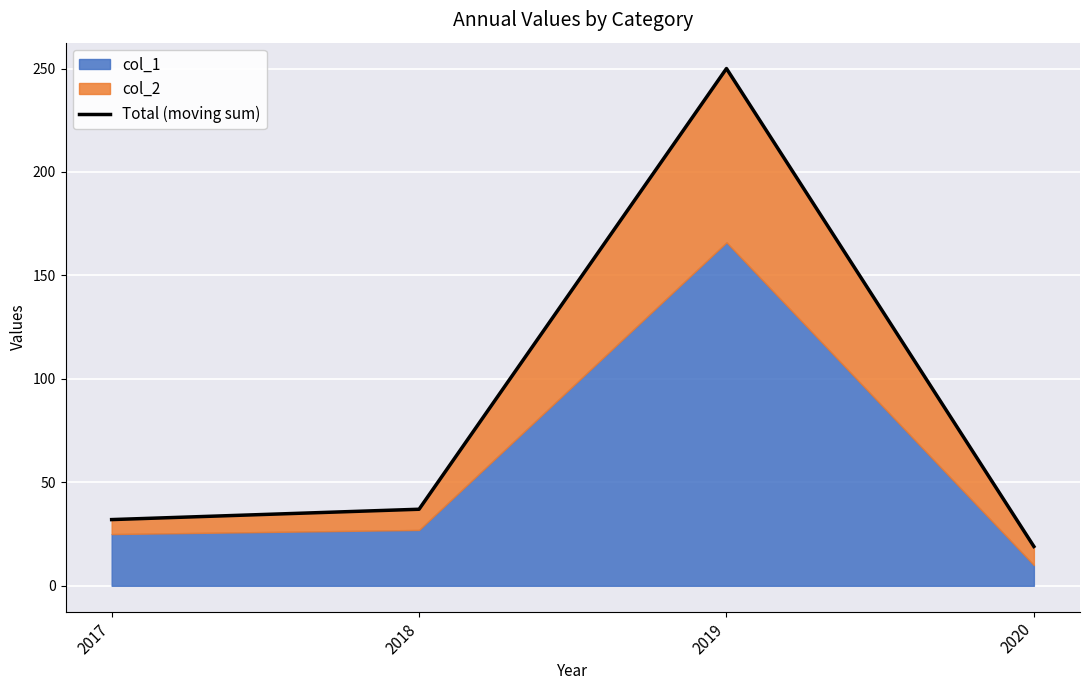

What is the sum of all values?

338